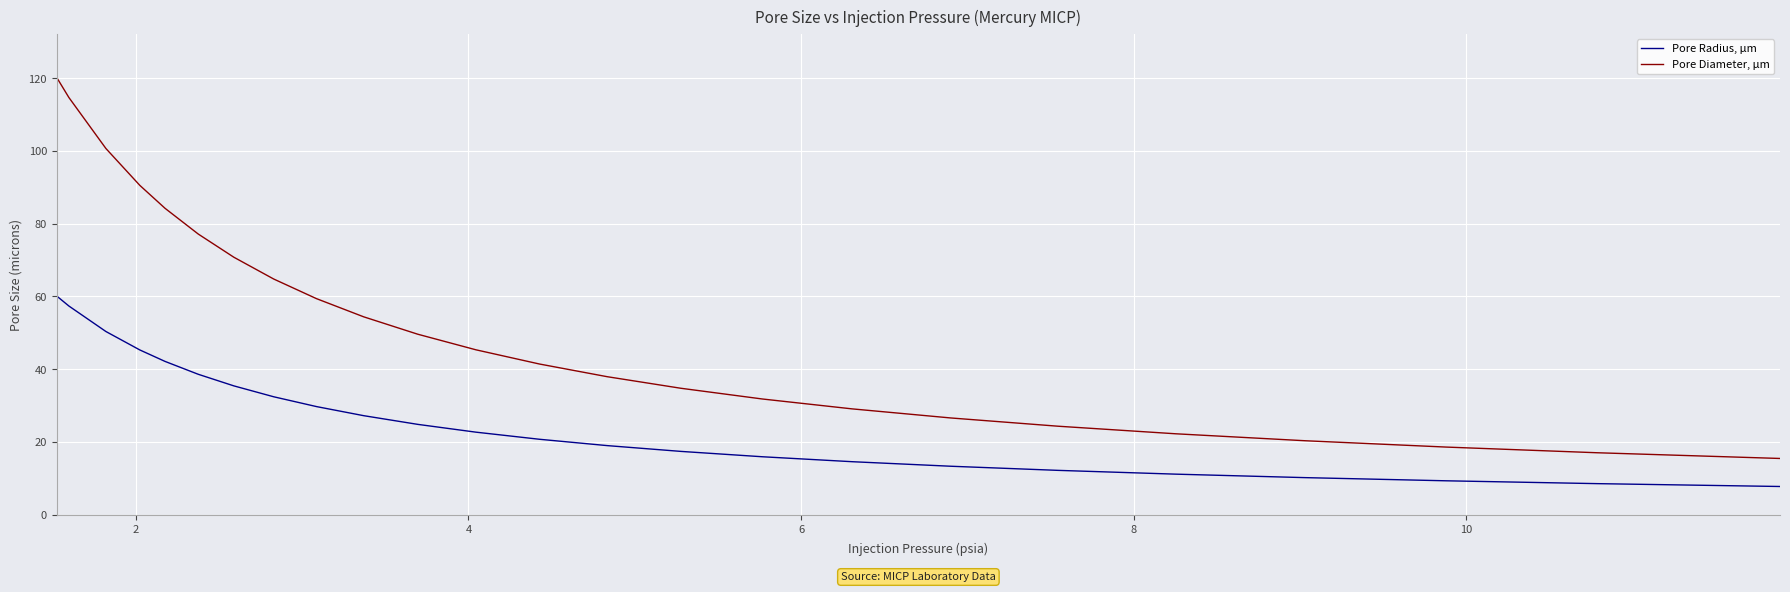

What is the maximum value for Pore Radius, µm?

60.1